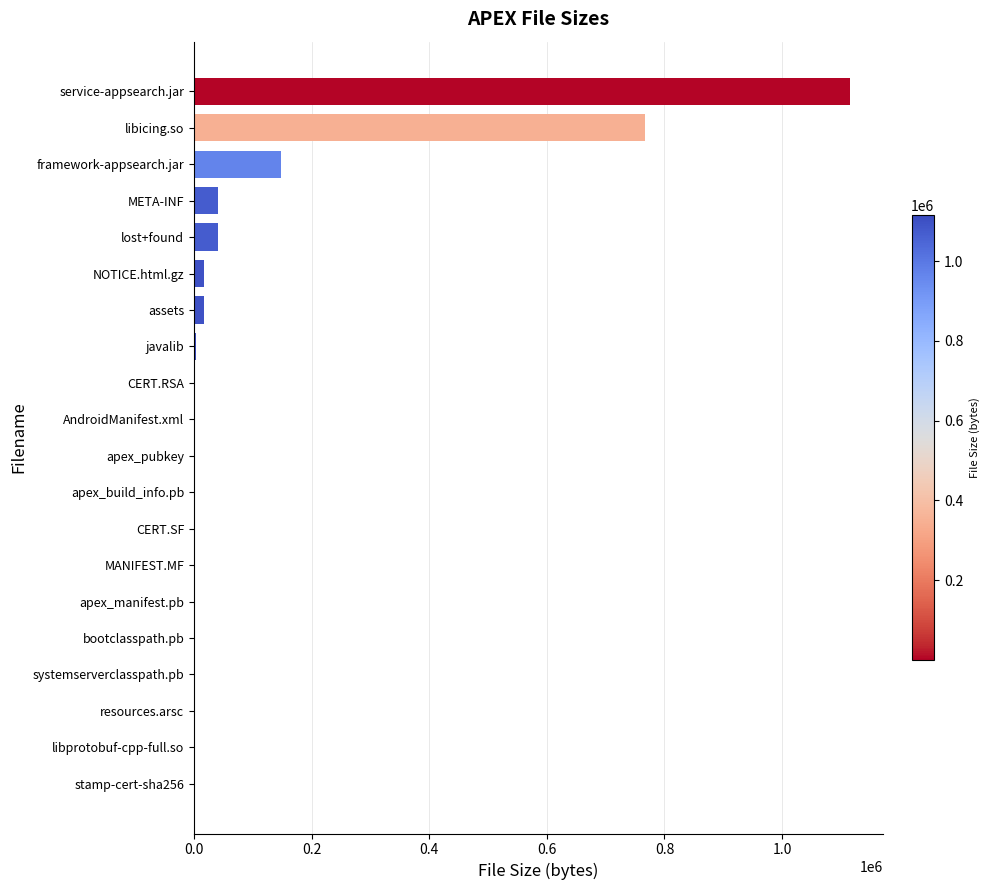

Where is the data nearest to the value 557532?

libicing.so